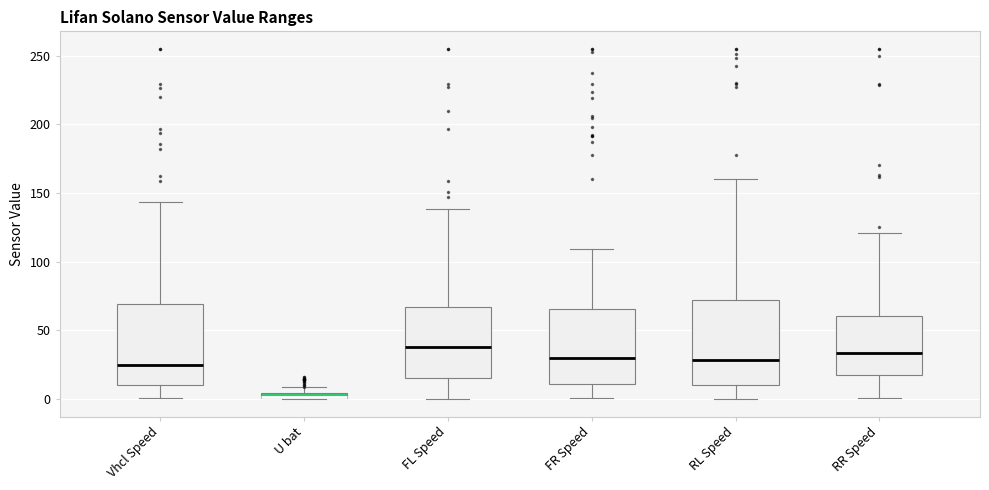

Where is the lower edge of the box for Vhcl Speed on the y-axis? The values are not printed on the chart, so give them approximately, as read against the axis.

10